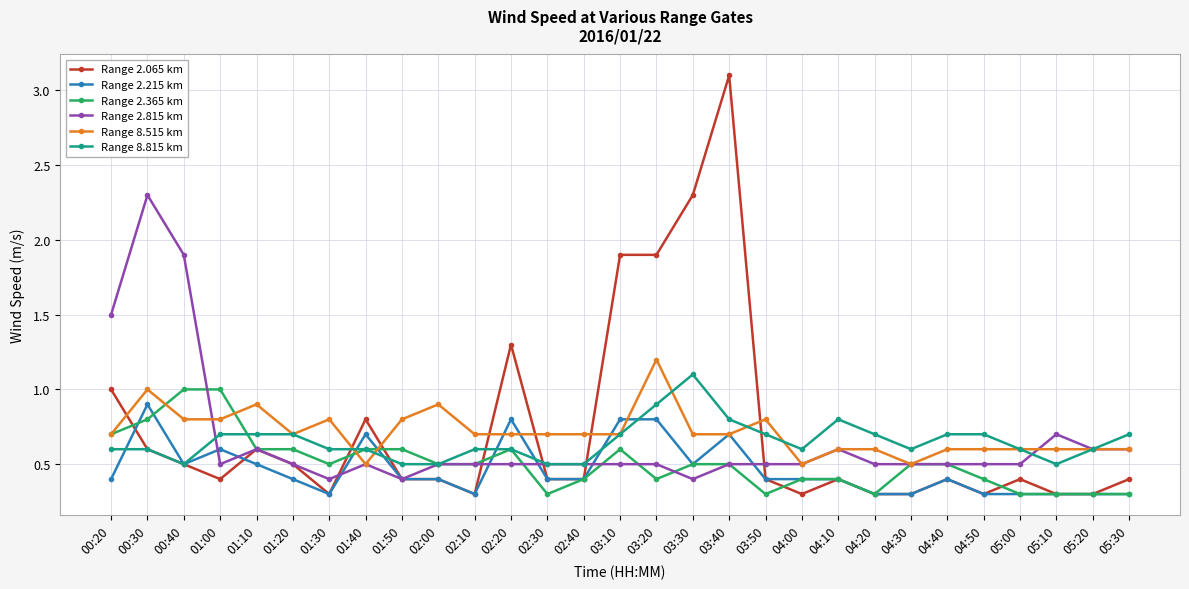

True or false: Range 2.815 km has a value of 0.7 at 01:50.

False